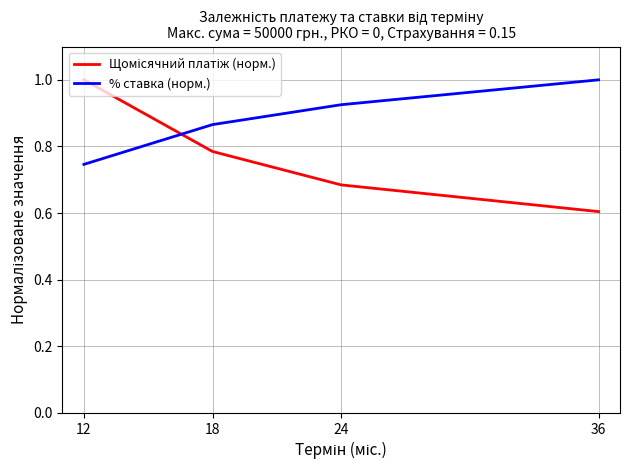

How many intersections are there between Щомісячний платіж (норм.) and % ставка (норм.)?

1